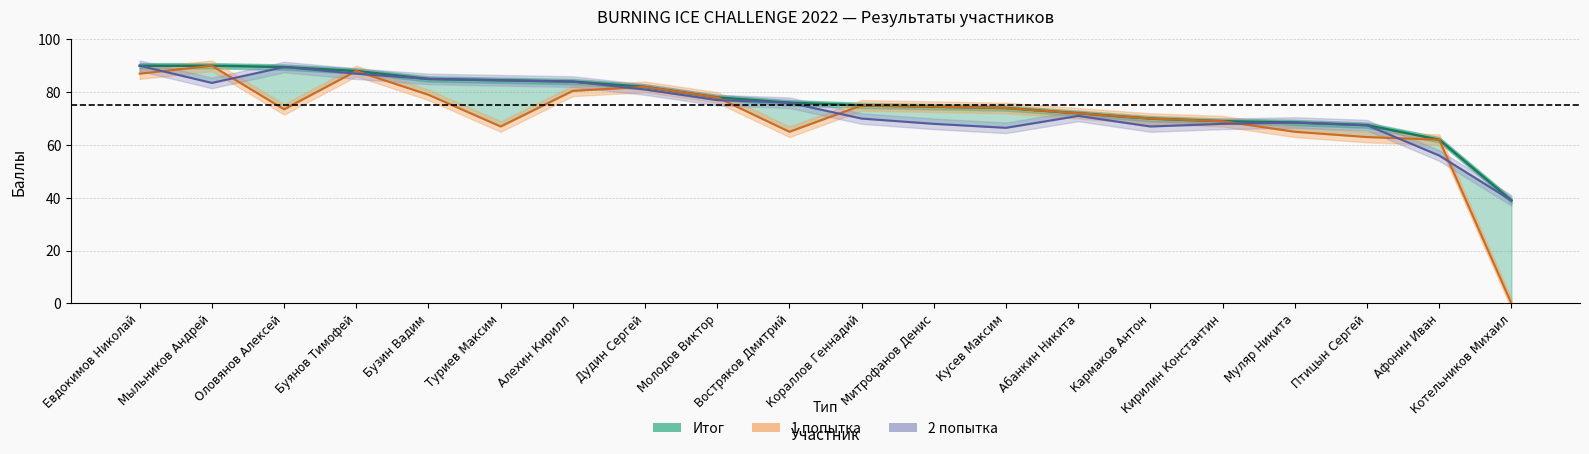

The value of Итог at Кирилин Константин is 69.0. True or false?

True